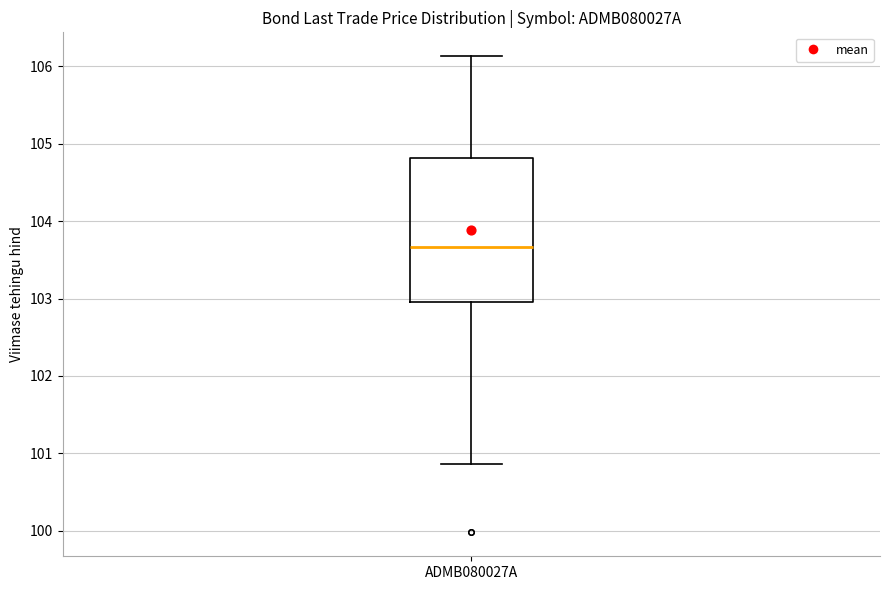

Read this box plot against the y-axis: the position of the median line, the range covered by the box, and the ends of both whiskers. The values are not printed on the chart, so give them approximately, as read against the axis.

median 103.7, box 103.0 to 104.8, whiskers 100.9 to 106.1